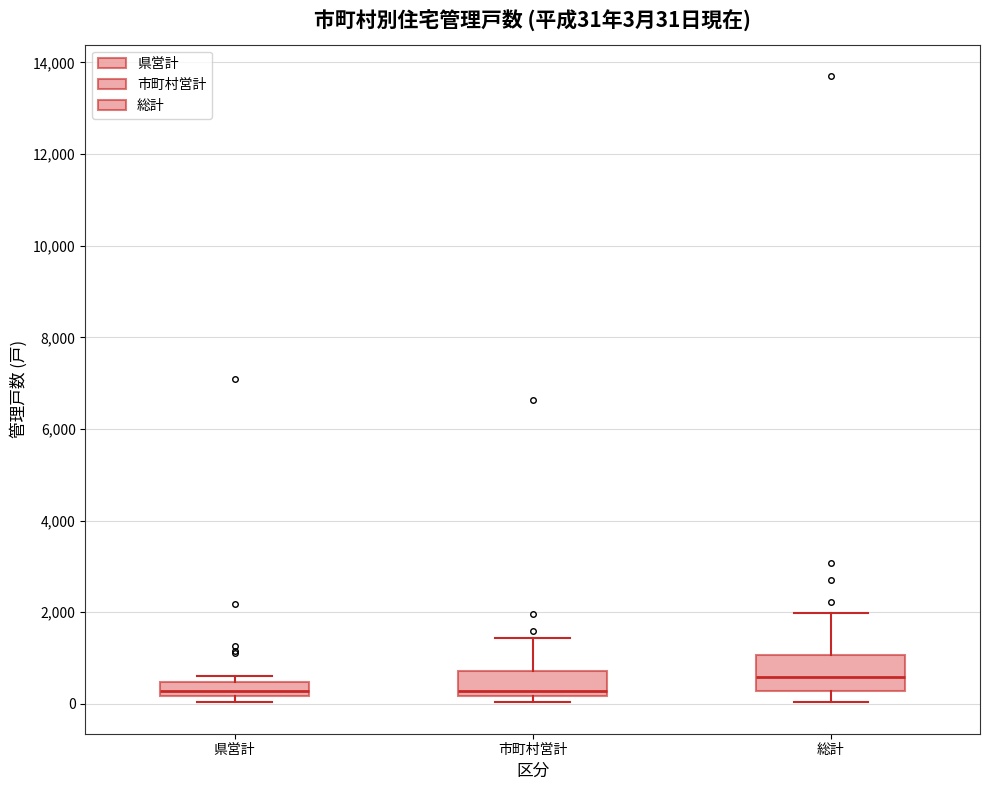

Which box is the tallest, from its lower edge to its upper edge?

総計